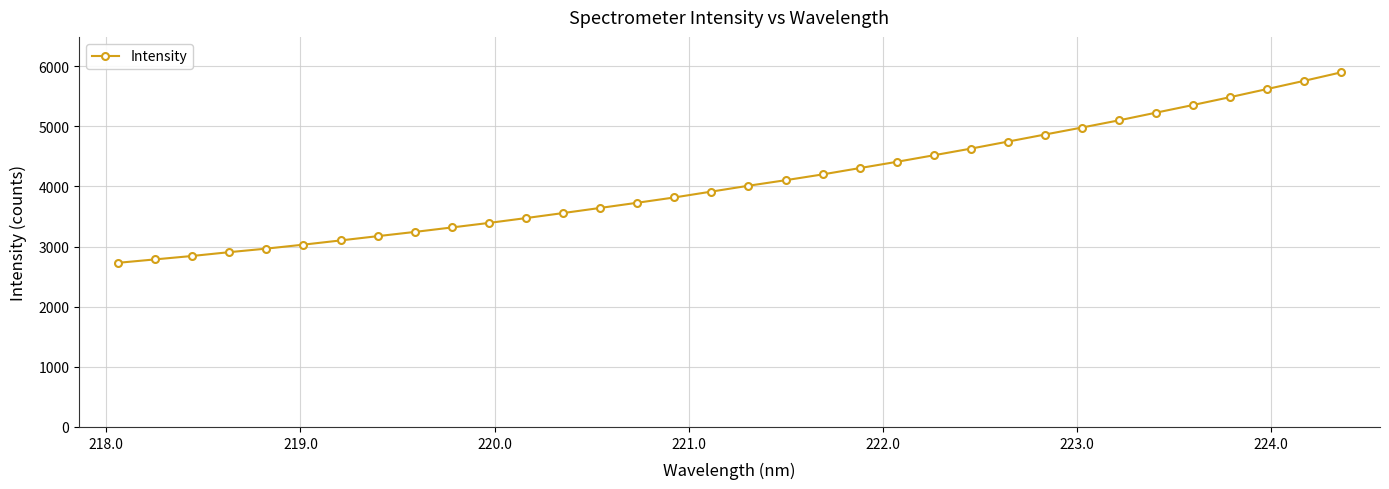

What is the minimum value shown in the chart?

2729.3